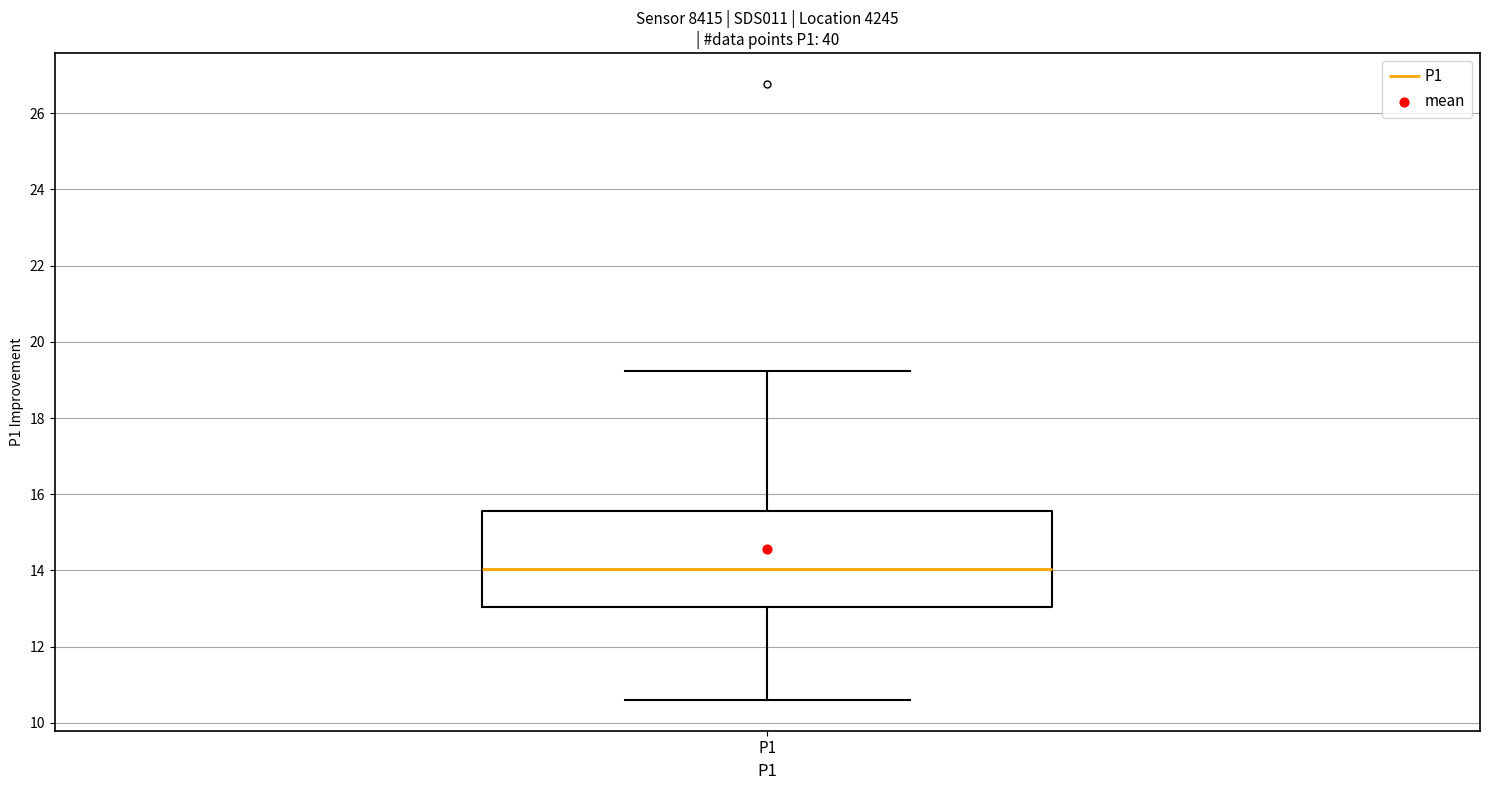

Read this box plot against the y-axis: the position of the median line, the range covered by the box, and the ends of both whiskers. The values are not printed on the chart, so give them approximately, as read against the axis.

median 14.0, box 13.0 to 15.6, whiskers 10.6 to 19.2